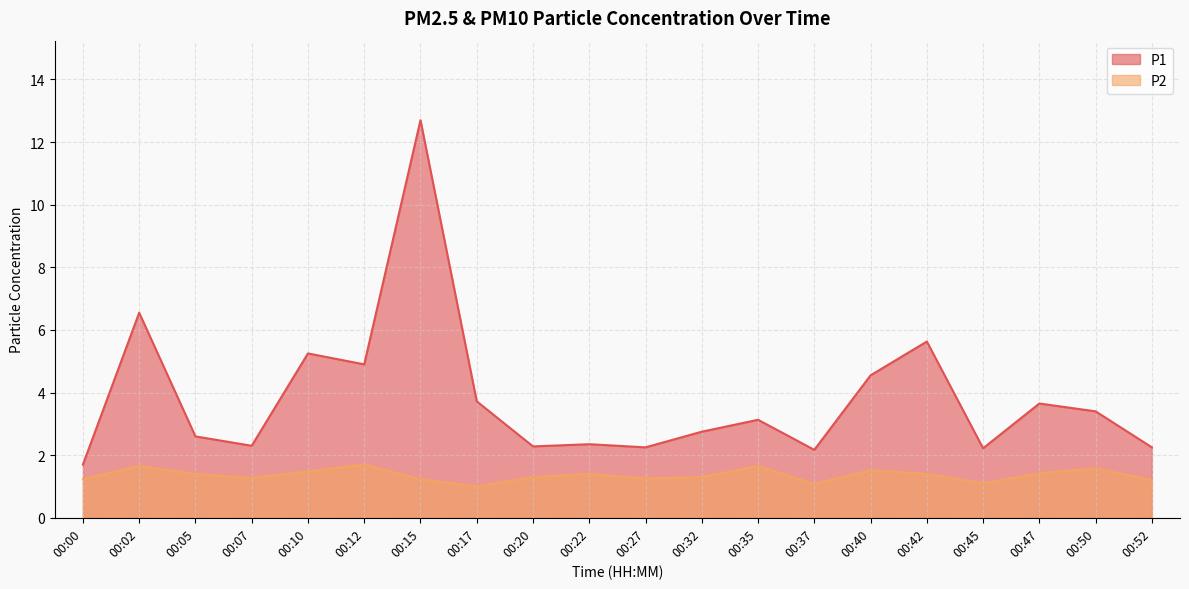

What is the maximum value shown in the chart?

12.7